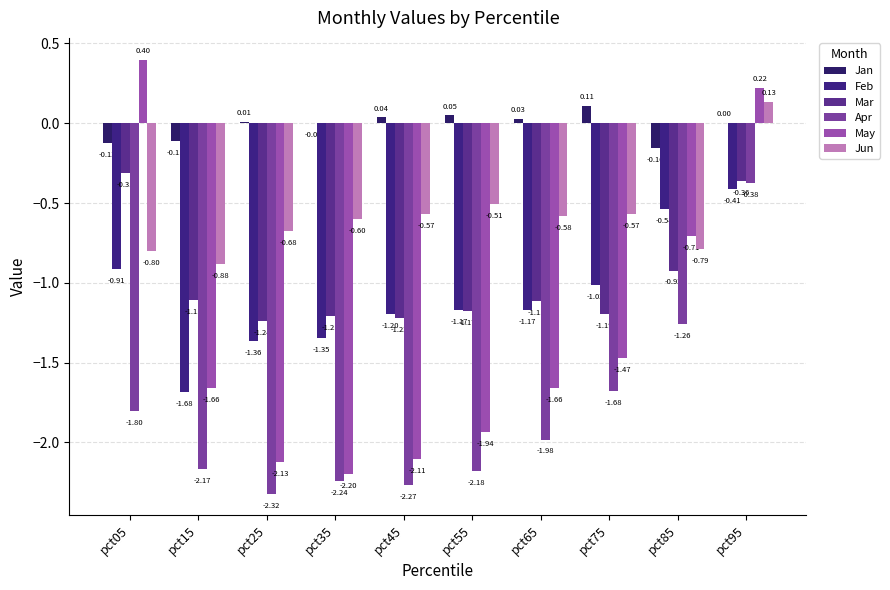

How many data points does each series have?

10